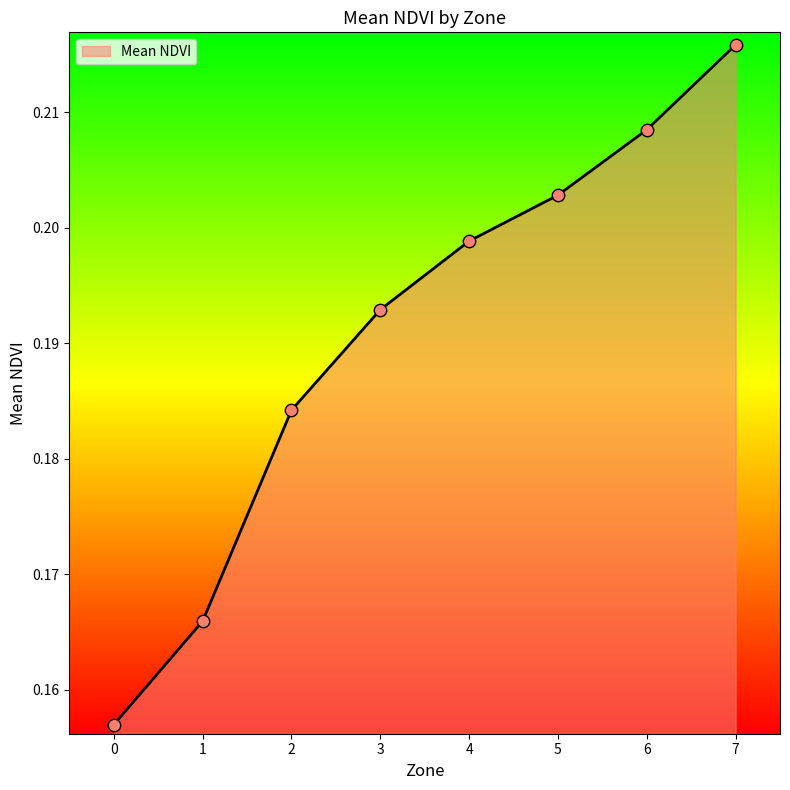

Which has a higher value, 7 or 2?

7